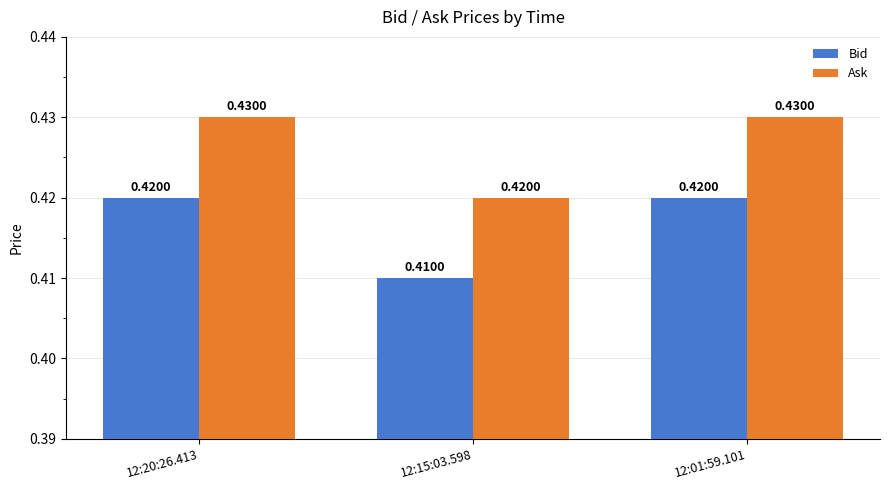

True or false: Bid has a value of 0.1 at 12:01:59.101.

False